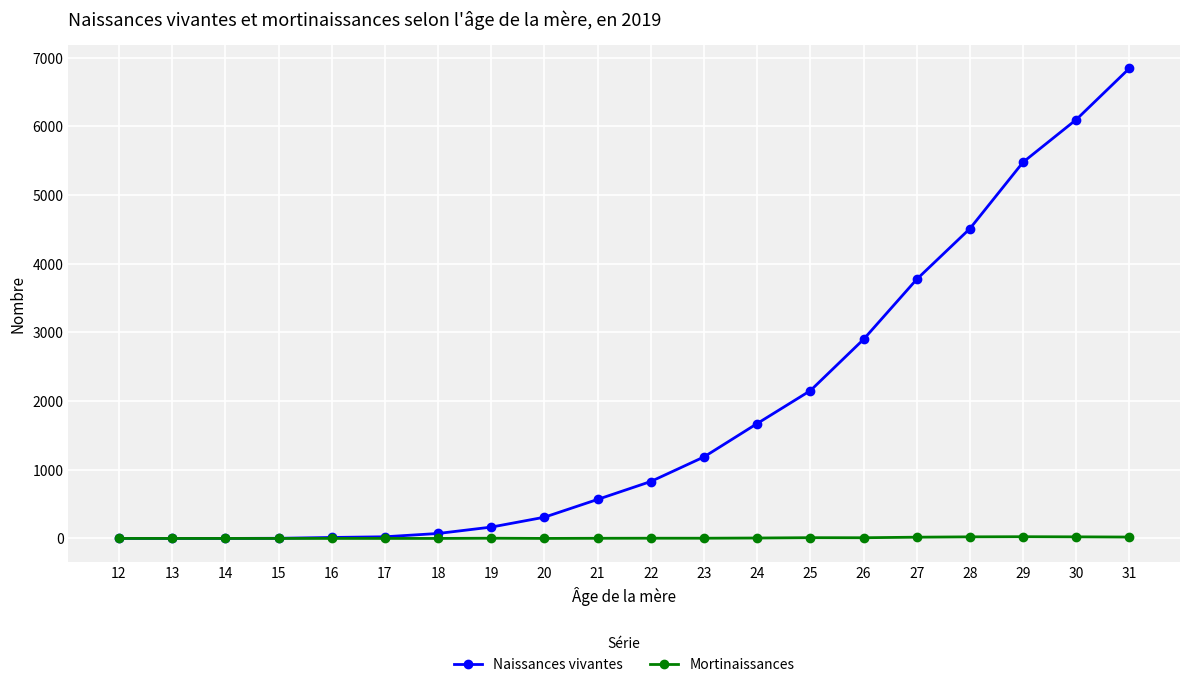

Rank the series by their maximum value, from lowest to highest.

Mortinaissances, Naissances vivantes